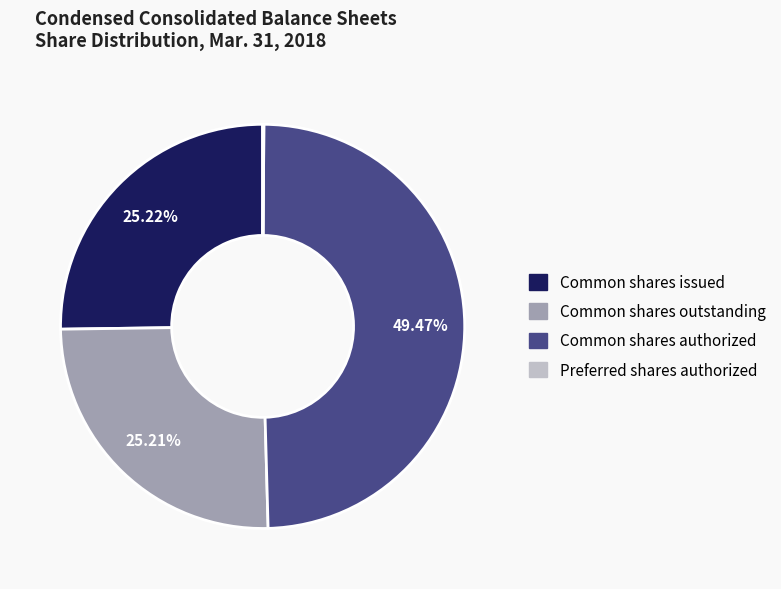

Does any single category account for the majority?

No